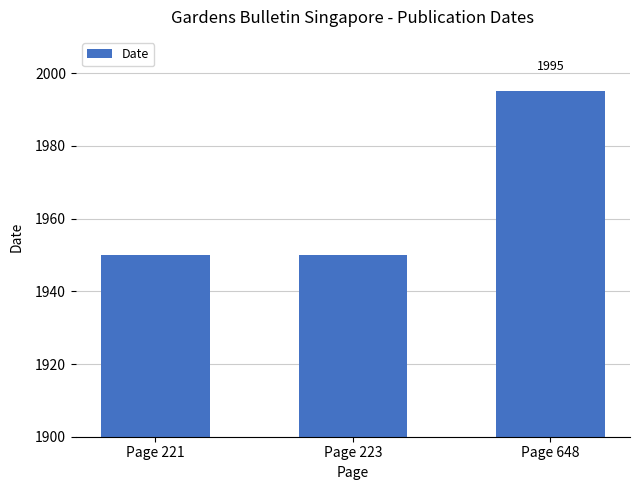

Between Page 221 and Page 648, which is larger?

Page 648